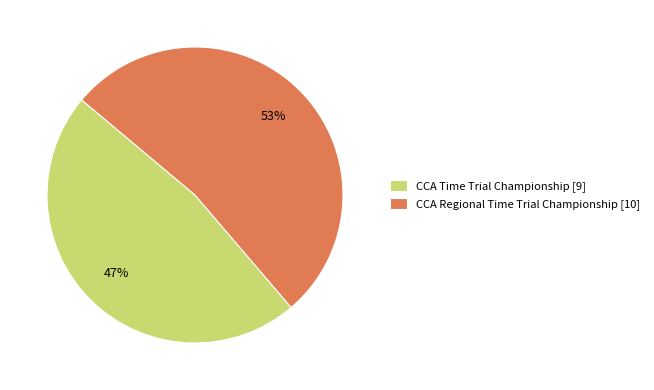

Is there any slice that represents more than half of the pie?

Yes